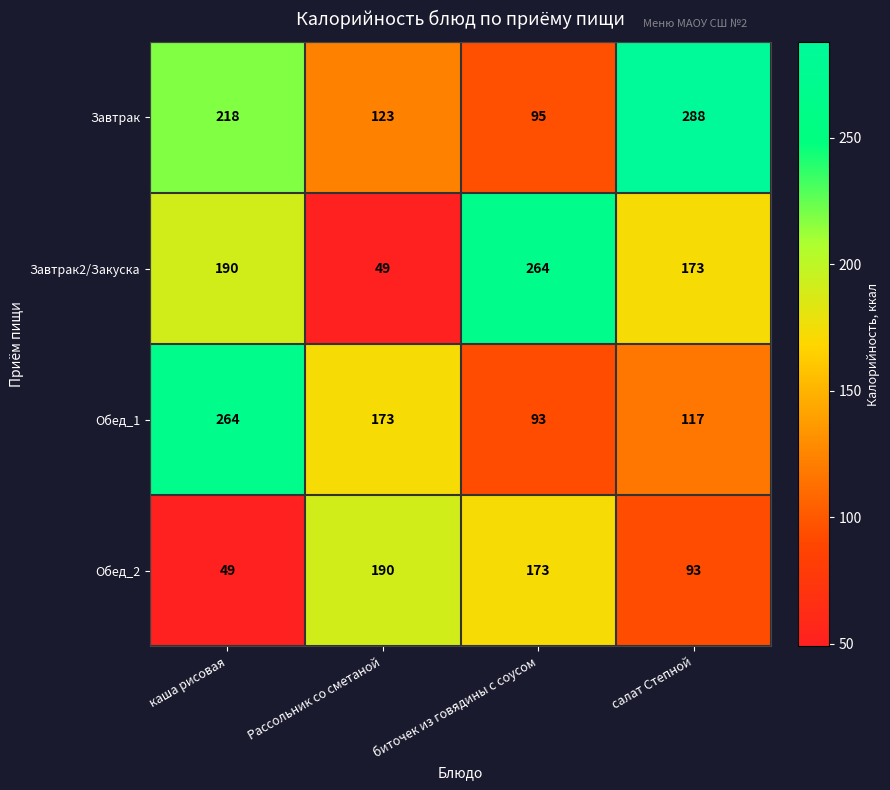

The value of Обед_2 at Рассольник со сметаной is 56. True or false?

False